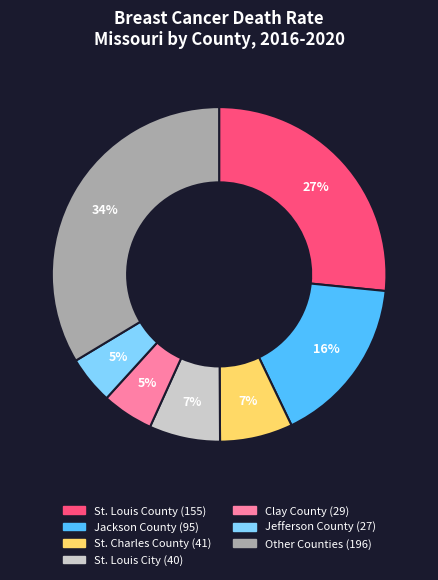

To the nearest percent, what is the difference between the largest and smallest slice percentages?

29%